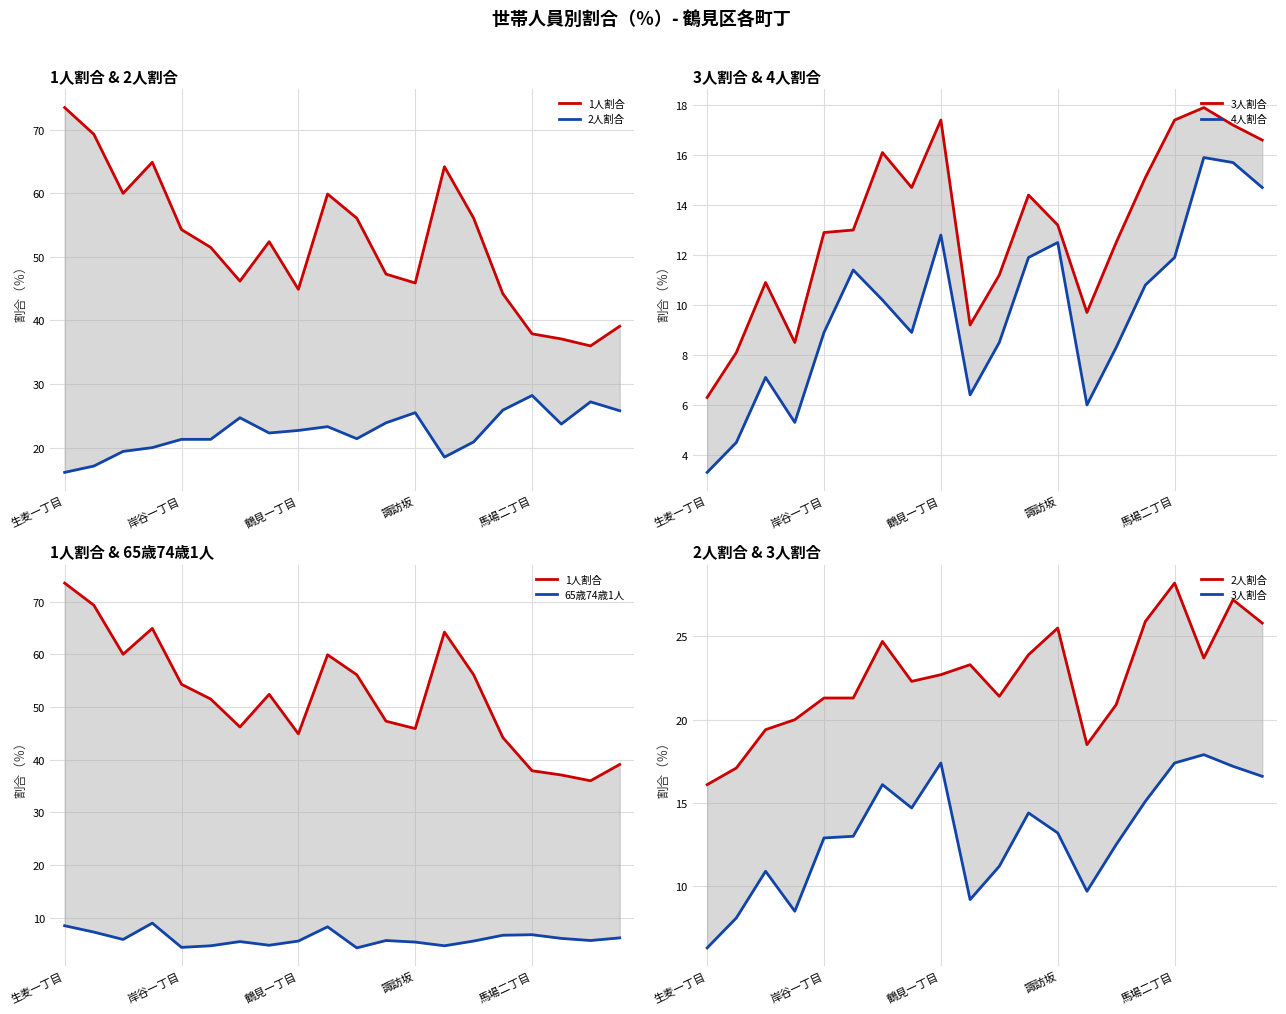

Does the chart have visible grid lines?

Yes